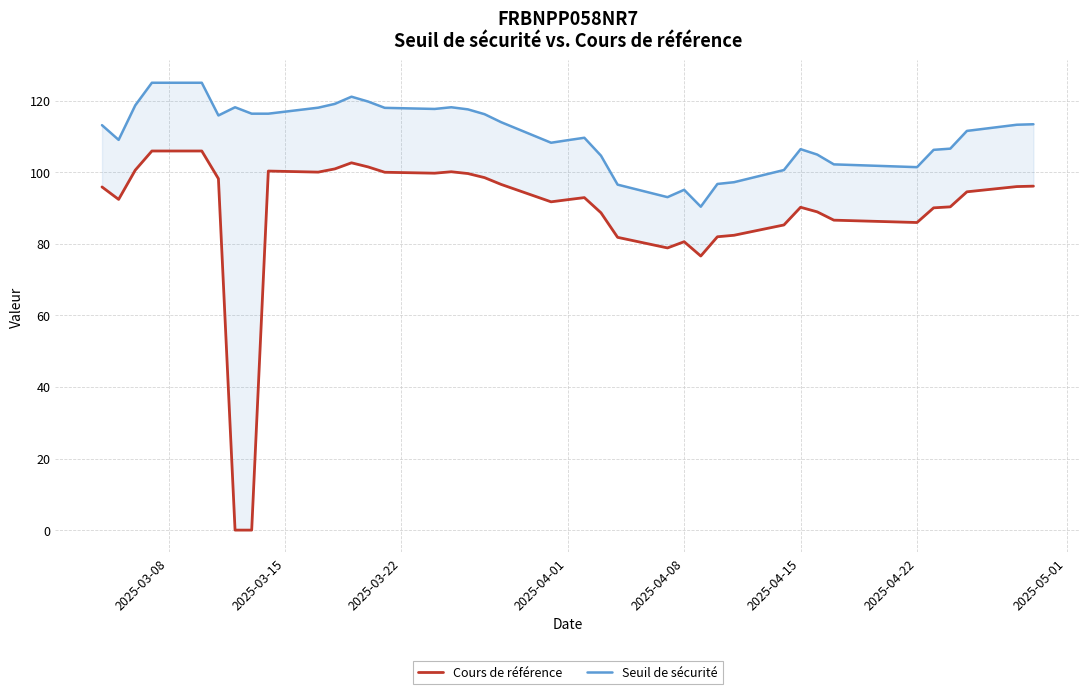

Is it true that Cours de référence equals 126.3 at 35?

False